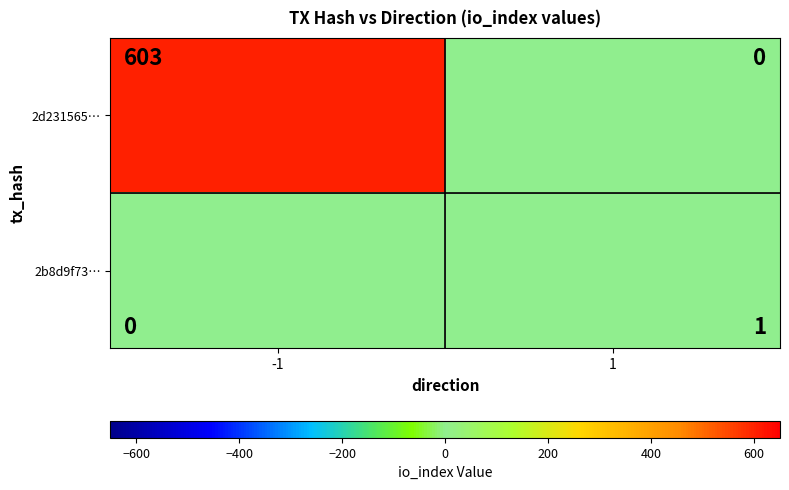

At -1, list the series in order from smallest to largest.

2b8d9f73…, 2d231565…